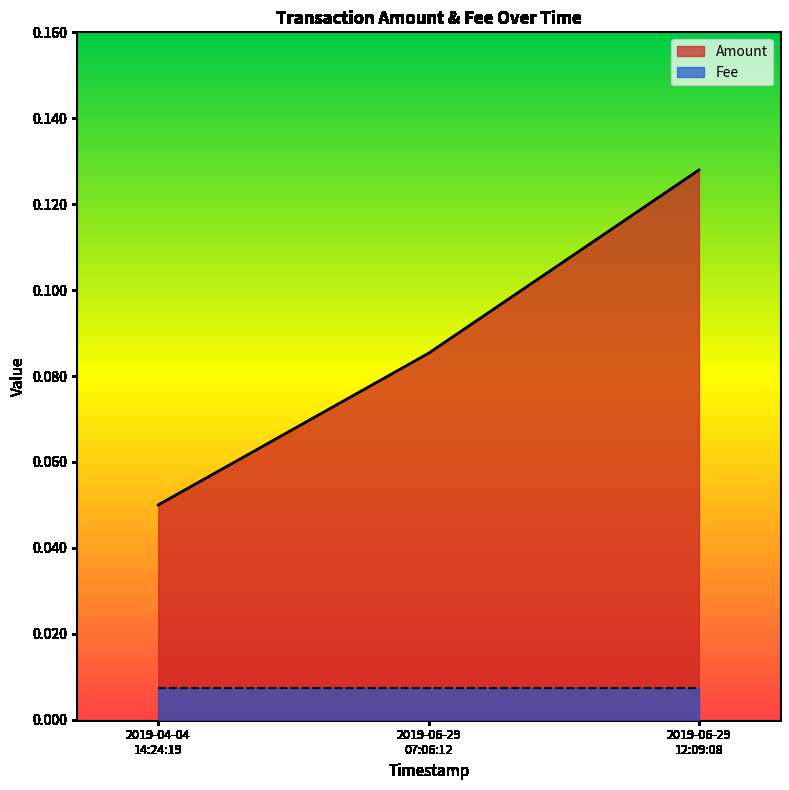

List the series in order of their overall mean, highest first.

Amount, Fee